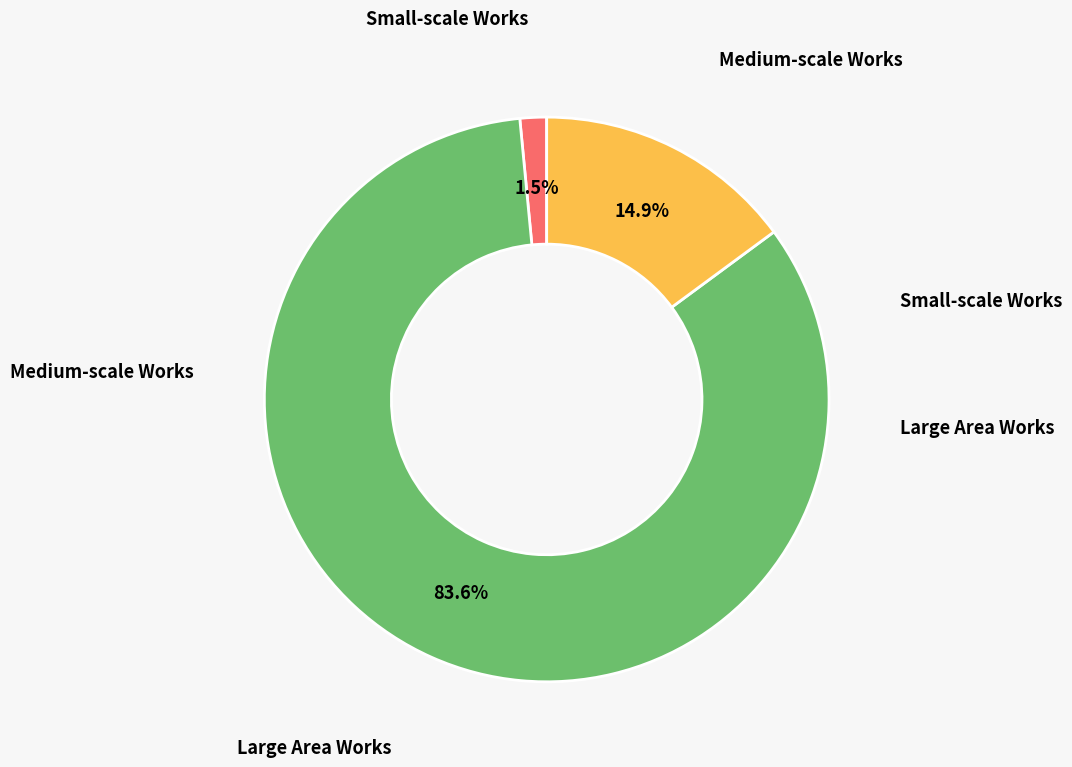

How many slices are in this pie chart?

3